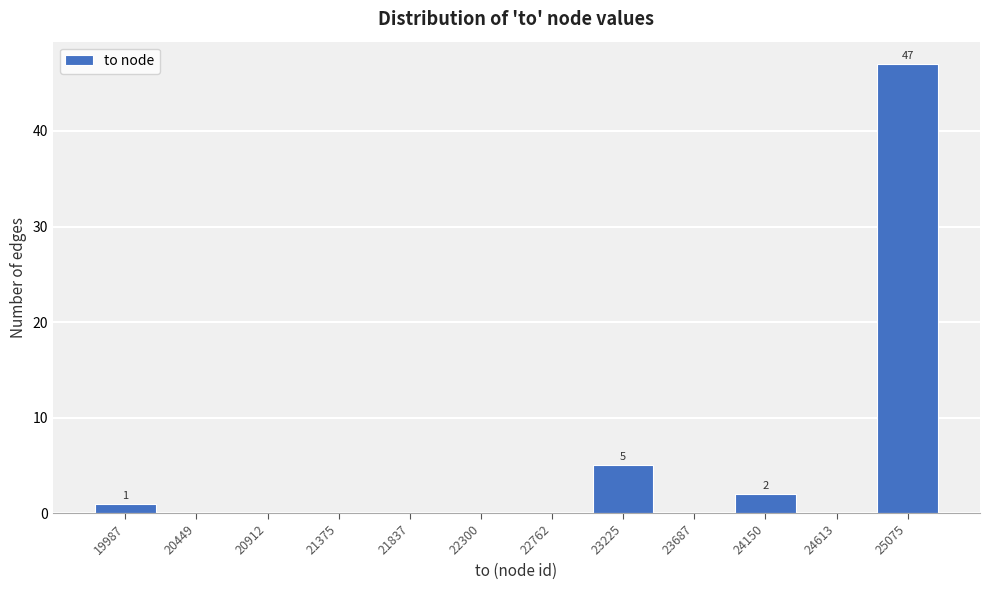

Which range on the x-axis has the tallest bar?

24850 to 25300